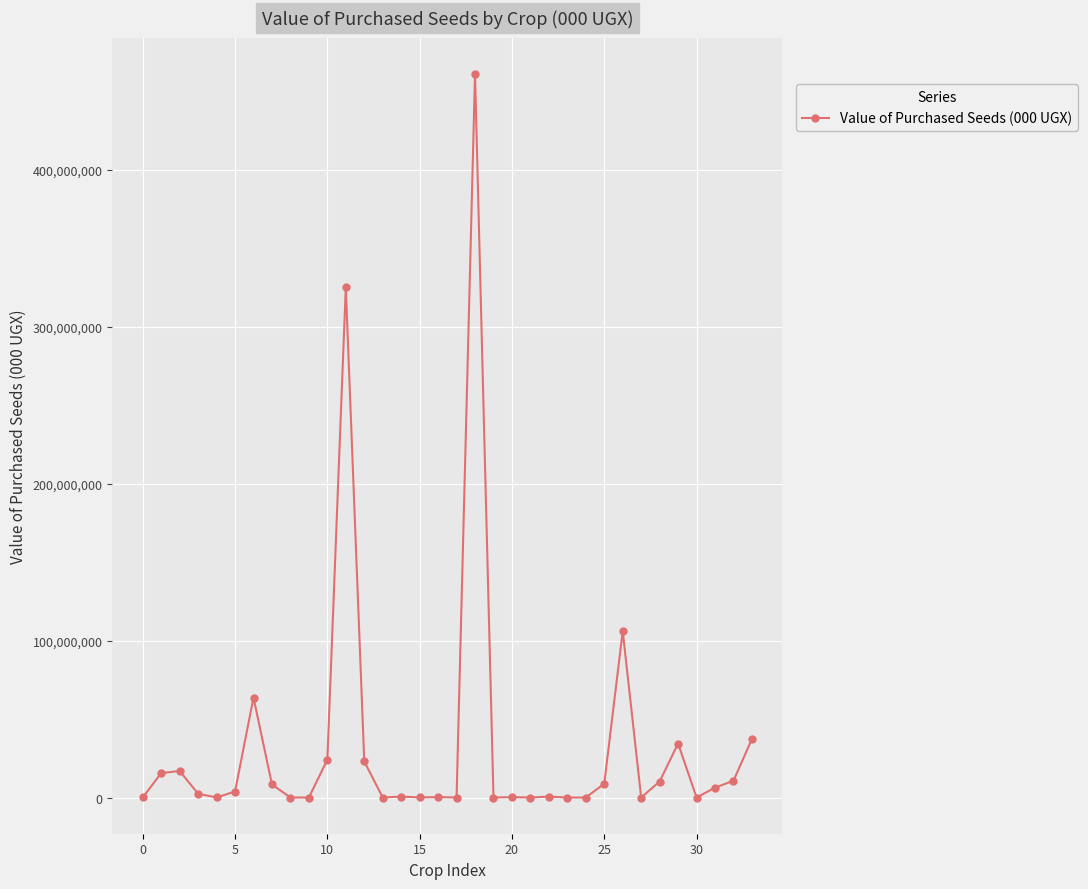

How many categories are shown in the chart?

34